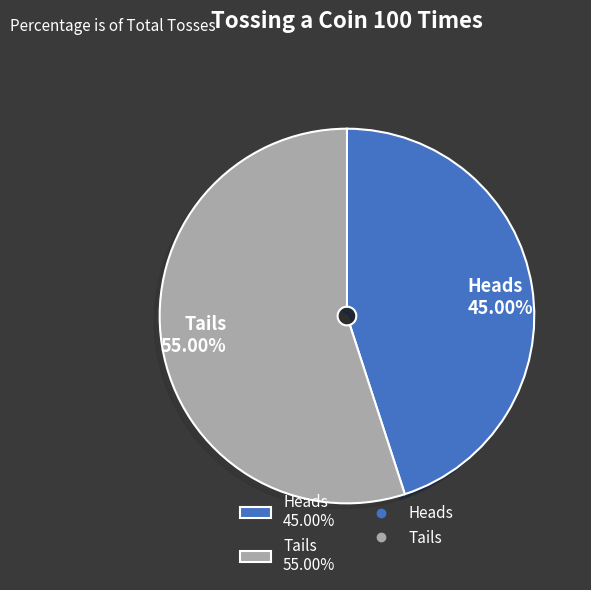

True or false: Heads accounts for 35% of the total.

False